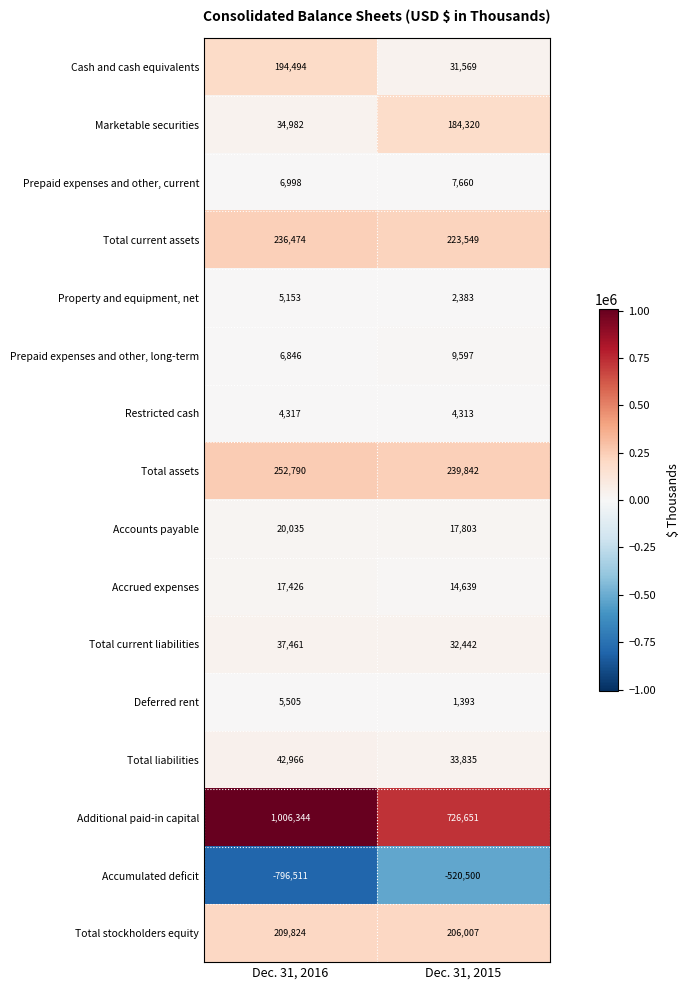

What is the maximum value shown in the chart?

1006344